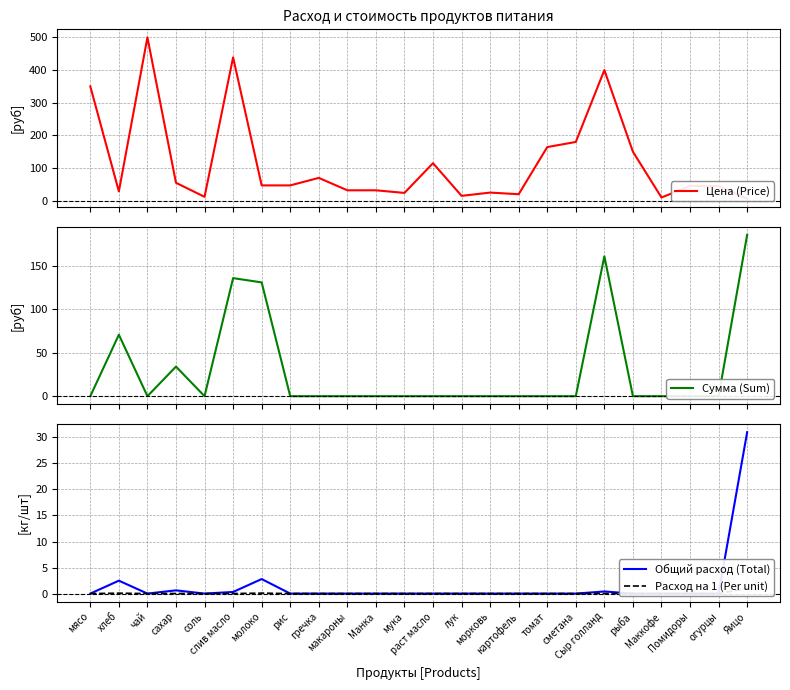

Which series has the largest range (max minus min)?

Цена (Price)